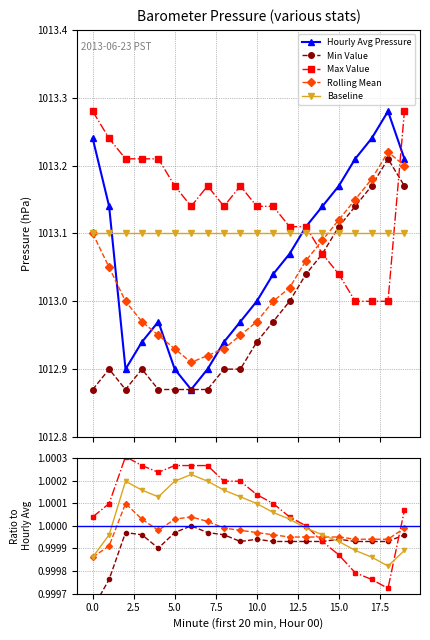

Between 9 and 12, which is larger?

12